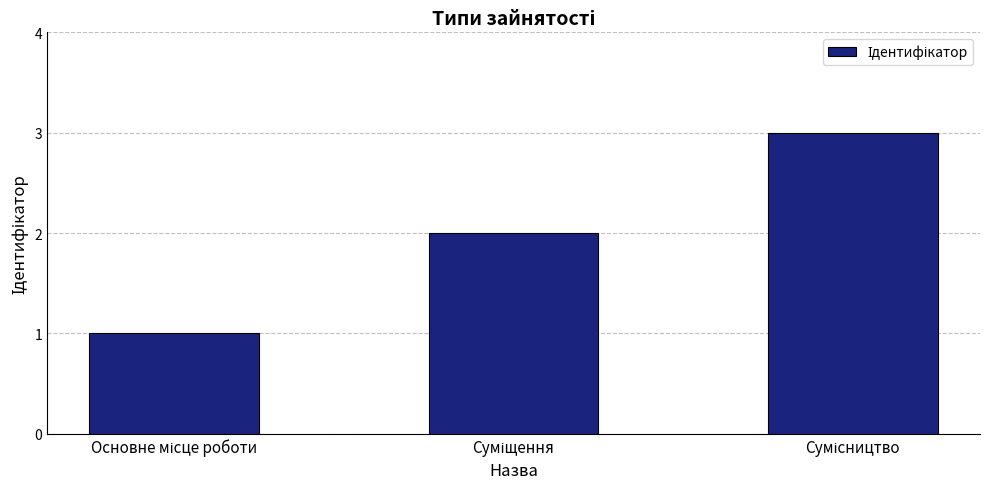

How many values are between 1 and 3?

3